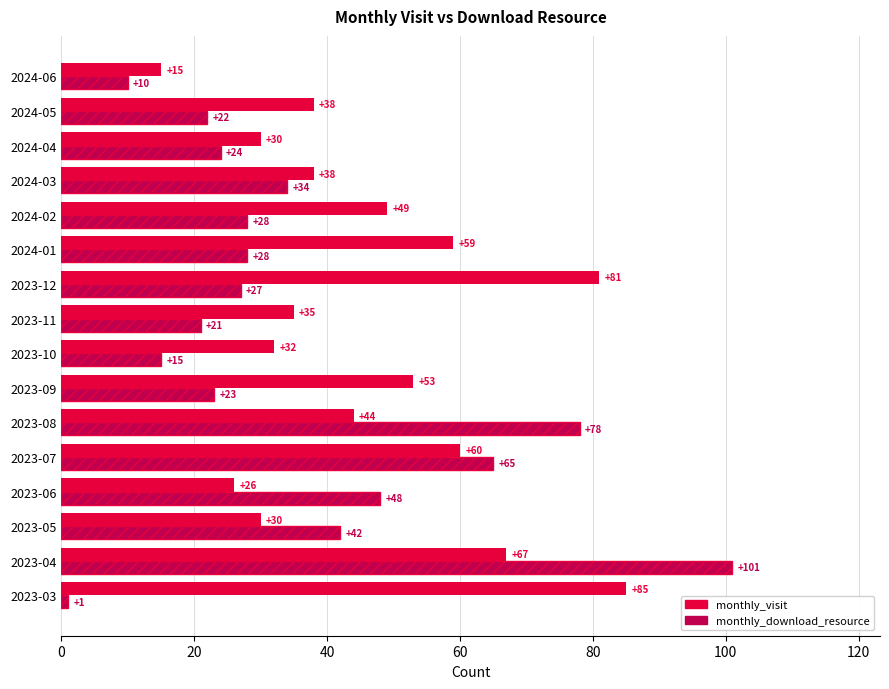

List the series in order of their peak value, lowest first.

monthly_visit, monthly_download_resource